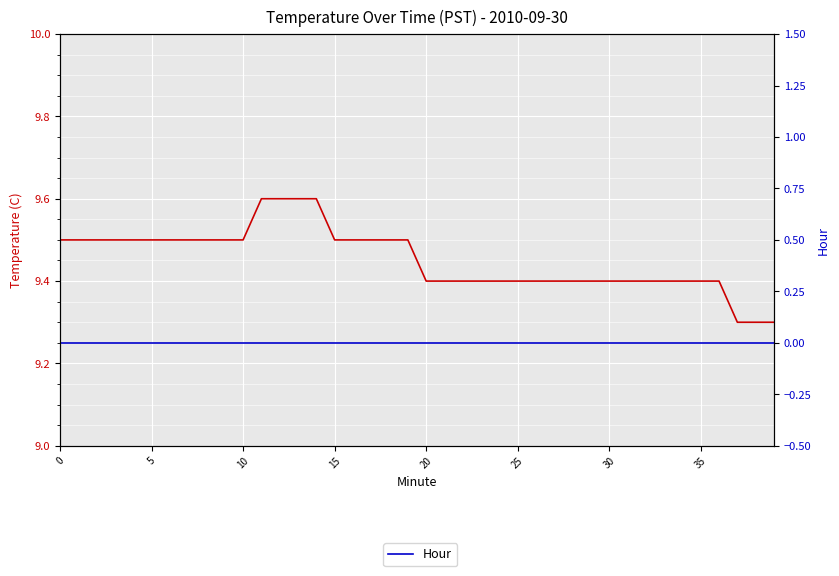

What is the label of the 9th point from the right?

31